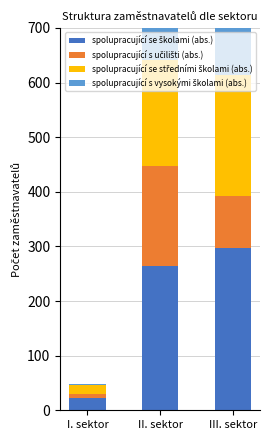

Is the value of spolupracující s učilišti (abs.) at III. sektor greater than the value of spolupracující se středními školami (abs.) at III. sektor?

No